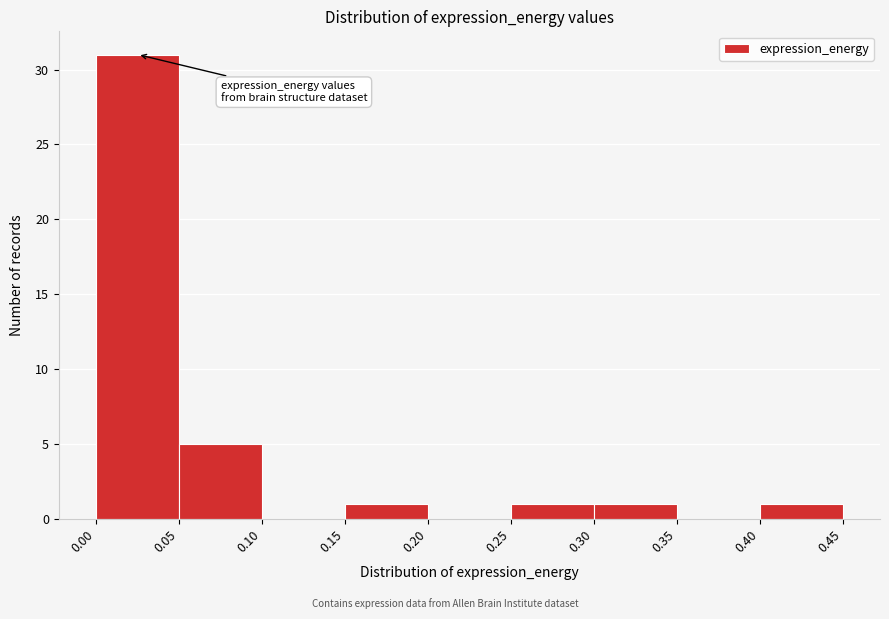

What is the height of the bar covering 0.05 to 0.10 on the x-axis? The values are not printed on the chart, so give them approximately, as read against the axis.

5